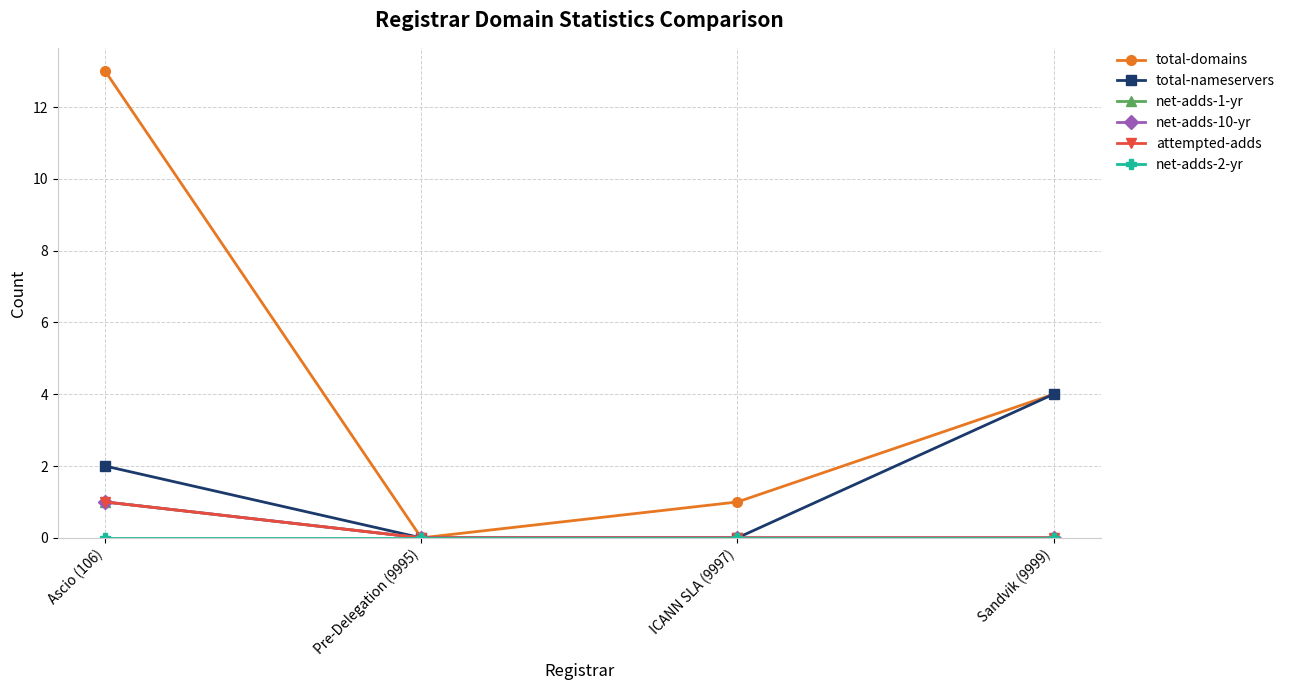

What is the maximum value for attempted-adds?

1